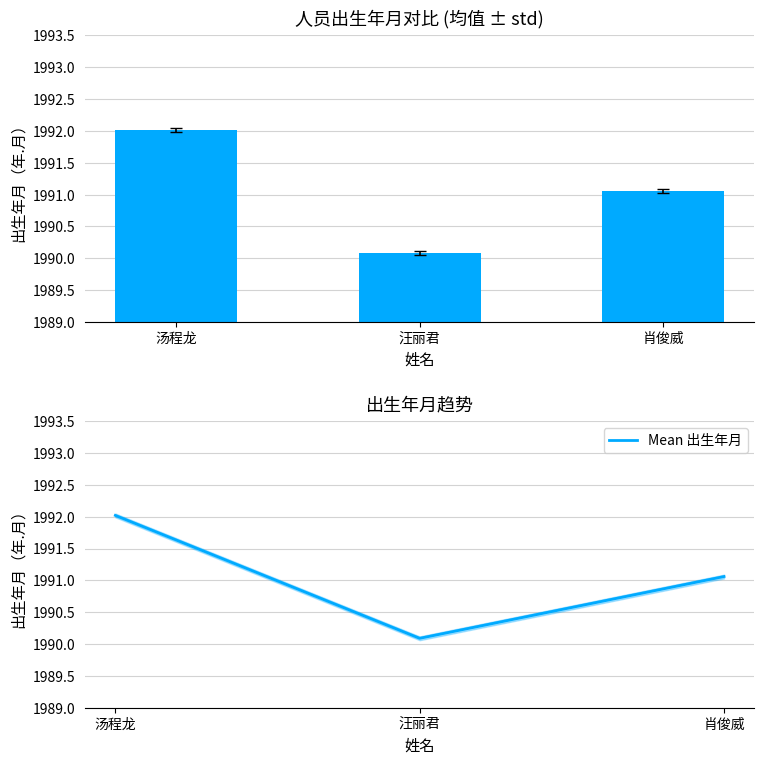

What is the value of the 出生年月 bar at the 3rd from the left?

1991.1